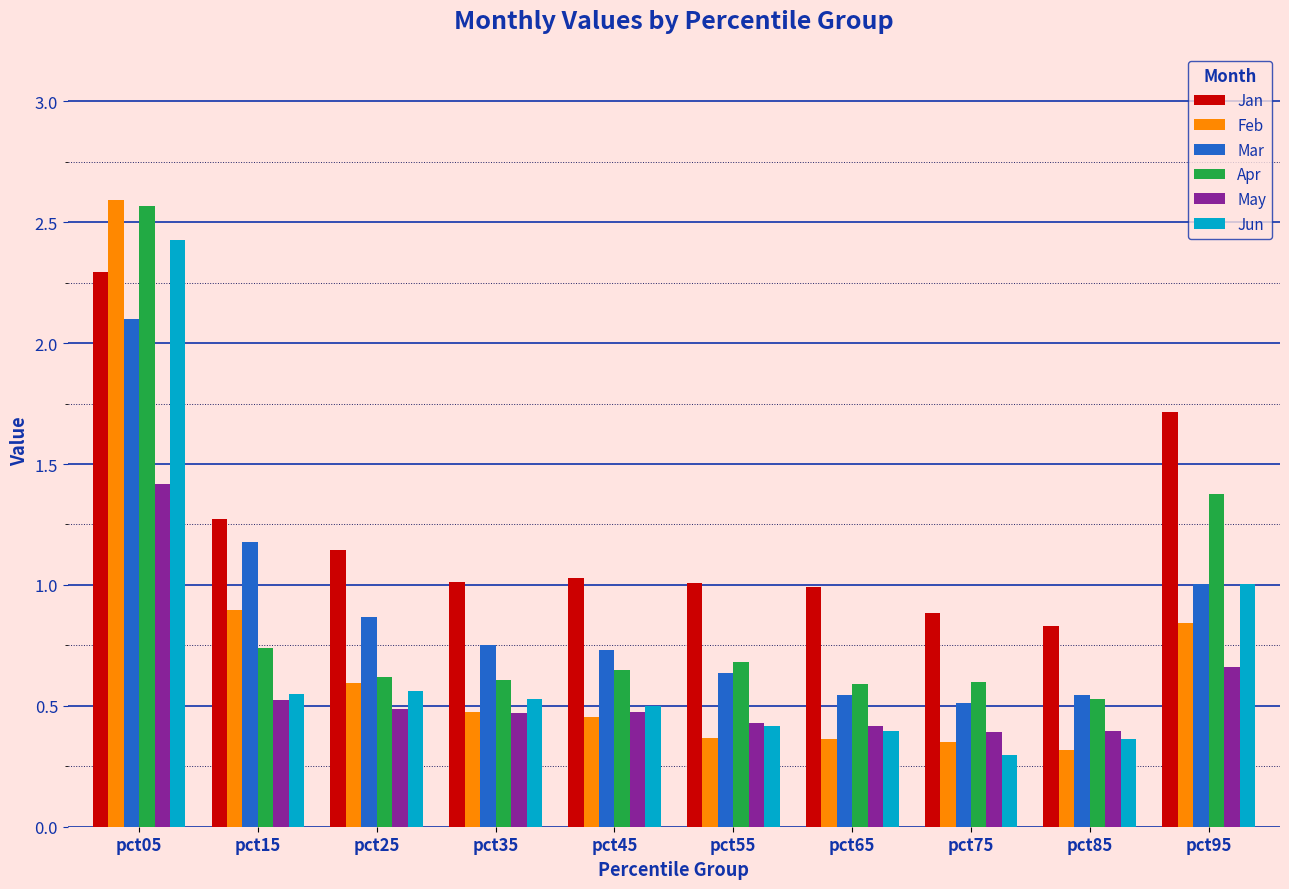

What is the sum of all Jun values?

7.0